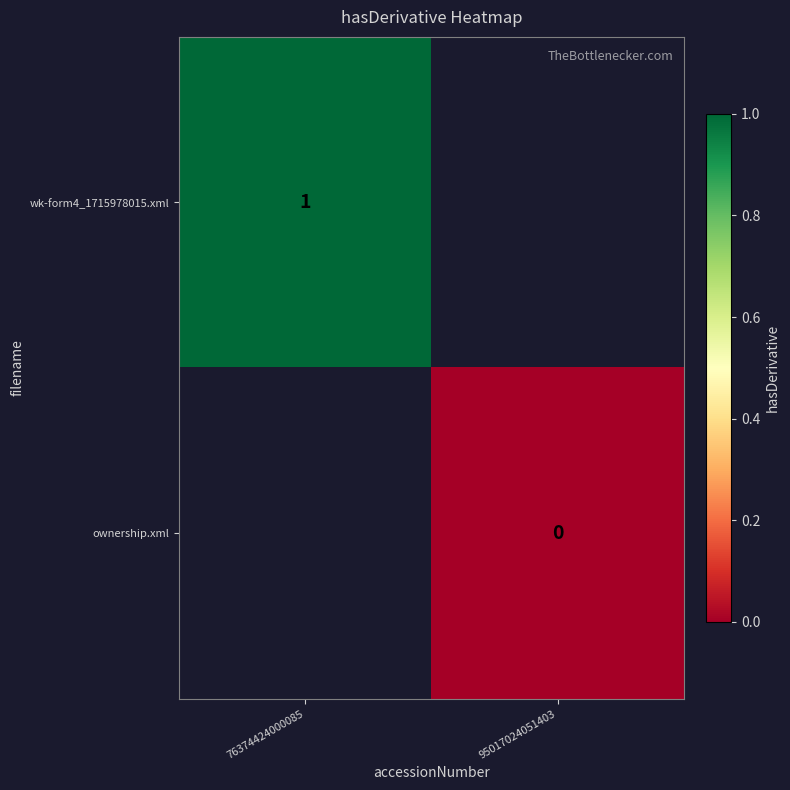

Which category has the highest value across all series?

76374424000085